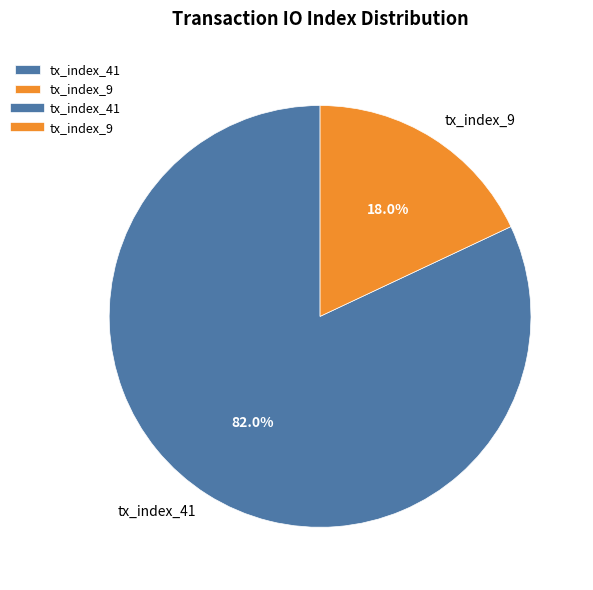

To the nearest percent, what portion does tx_index_9 represent?

18%